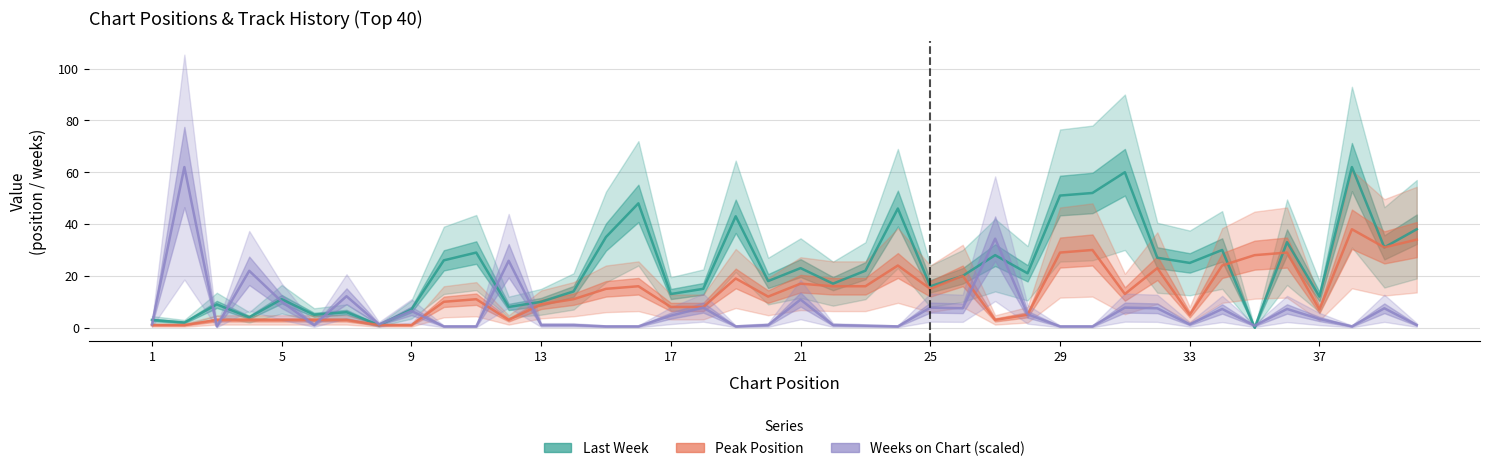

Is it true that Weeks on Chart (scaled) equals 9.9 at 9?

False